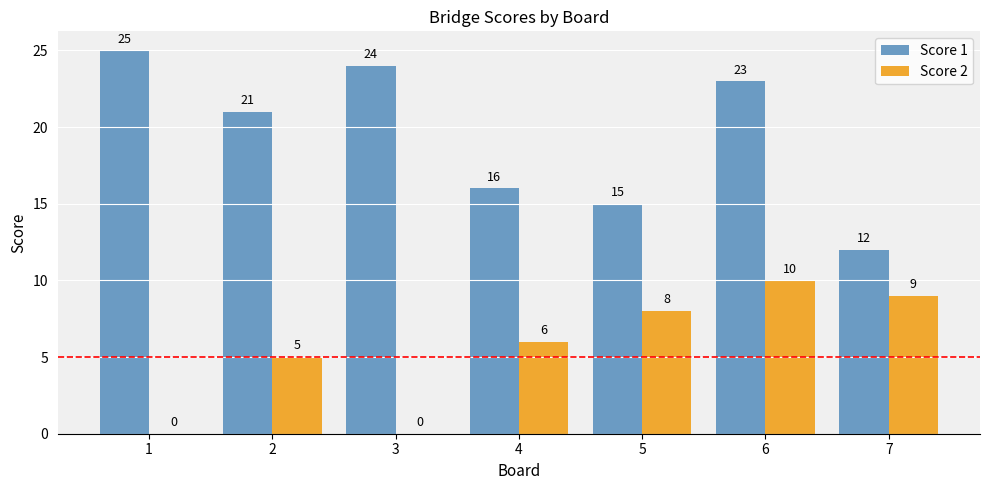

Reading left to right, transcribe all the data shown in this chart.

Score 1: 25	21	24	16	15	23	12
Score 2: 0	5	0	6	8	10	9